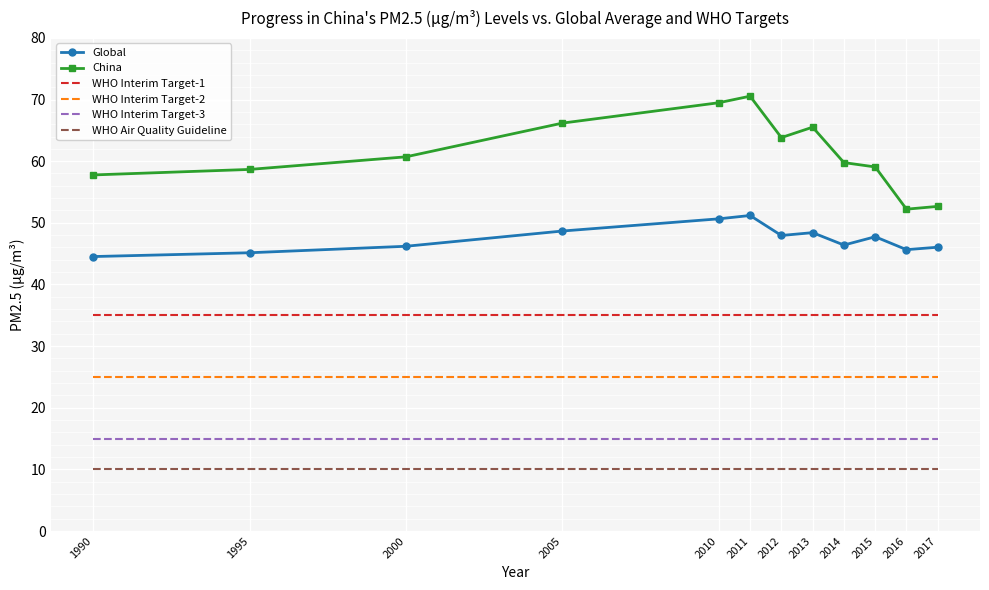

What is the maximum value shown in the chart?

70.5